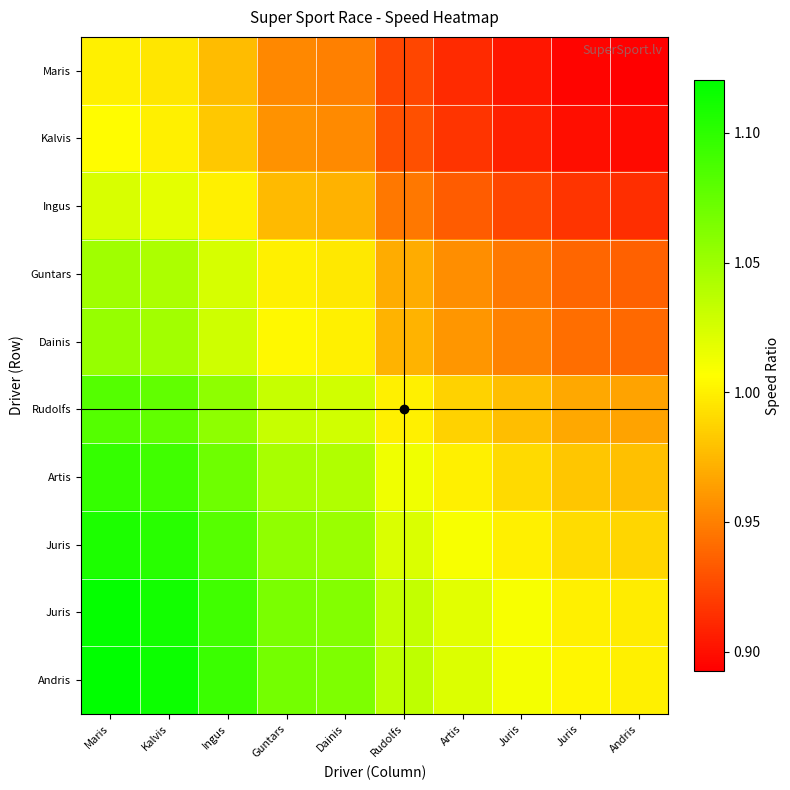

How many series are shown in this chart?

10